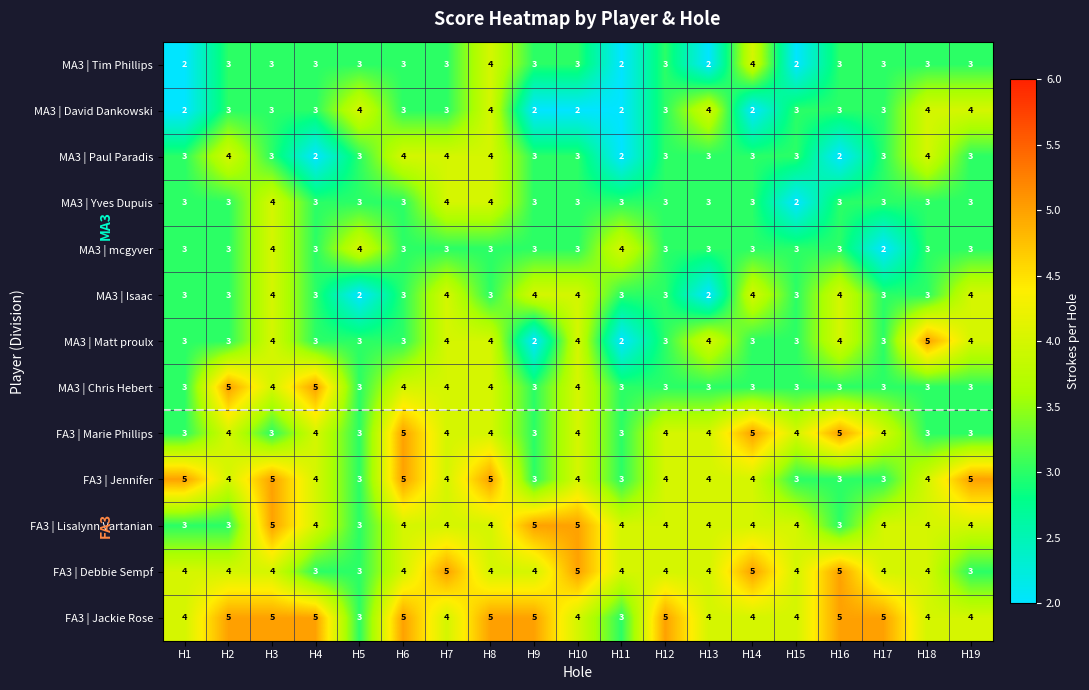

The FA3 | Lisalynn Vartanian series shows 4 at H17. True or false?

True